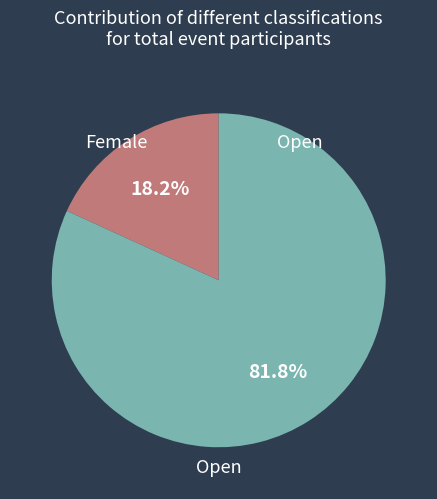

Is there a majority slice in this chart?

Yes